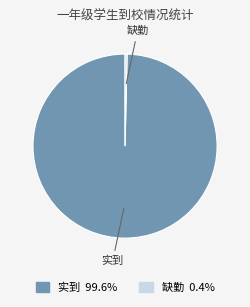

Is there any slice that represents more than half of the pie?

Yes